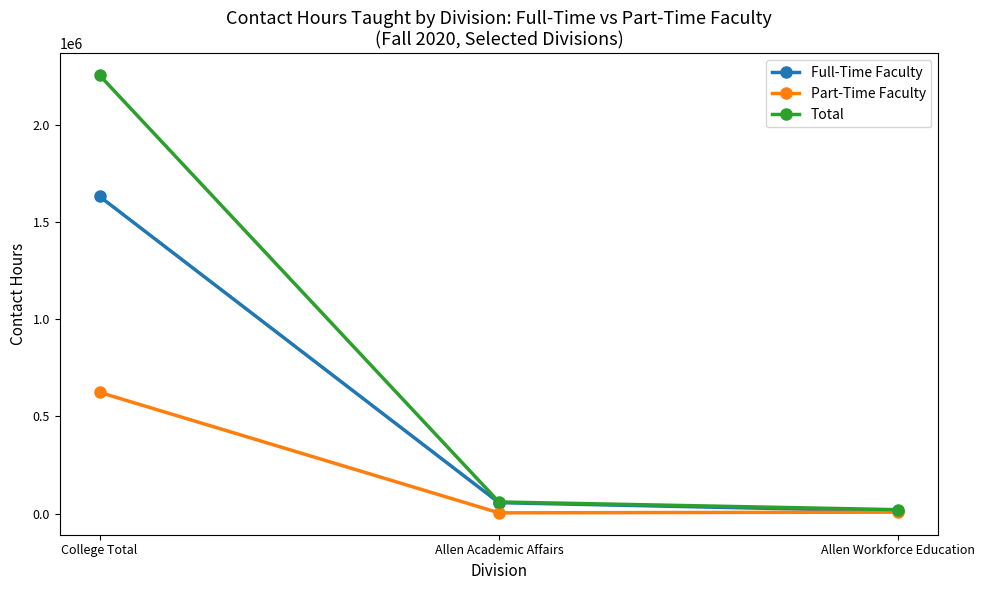

Which category has the highest value in the Full-Time Faculty series?

College Total